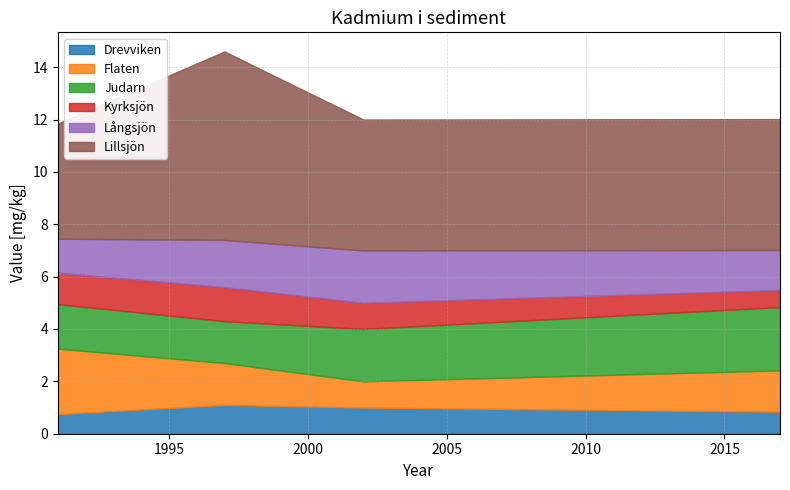

What is the sum of all Långsjön values?

6.6